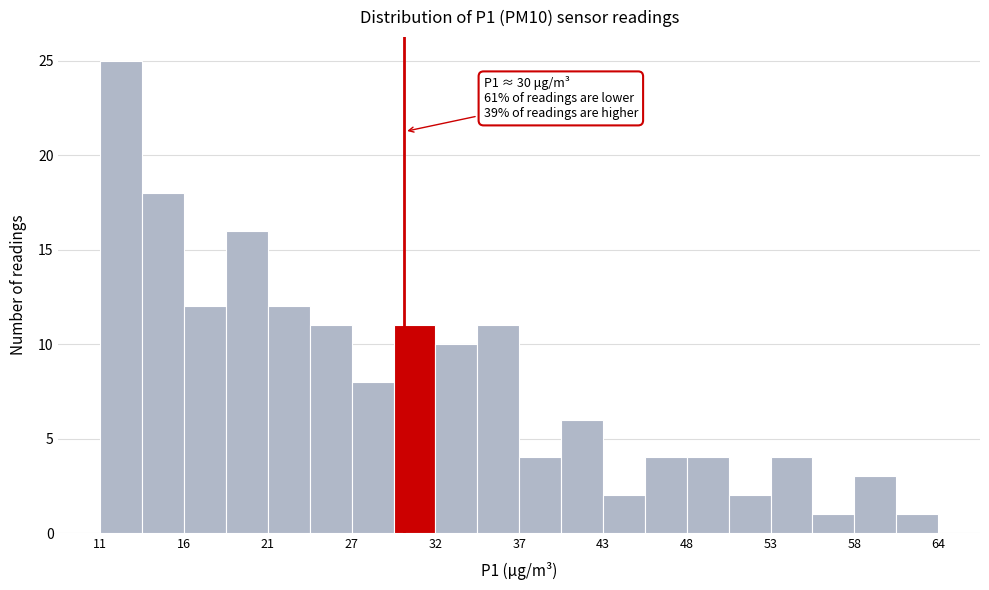

Around what value on the x-axis is the tallest bar? Give the approximate position of its centre, as read against the axis.

12